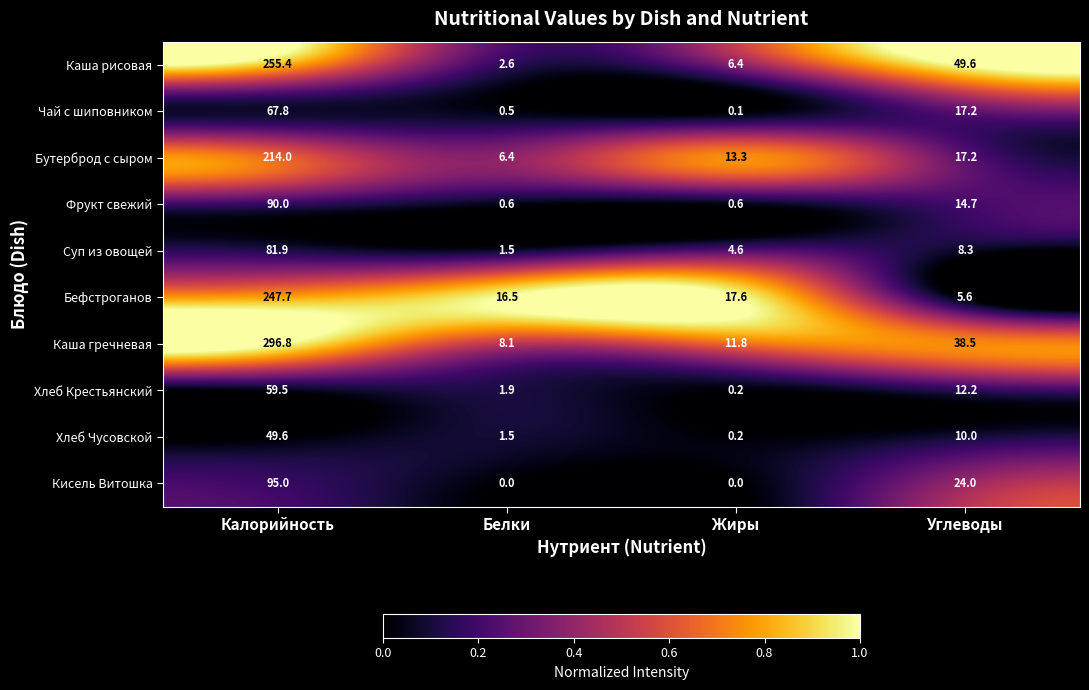

The value of Бутерброд с сыром at Белки is 11.2. True or false?

False